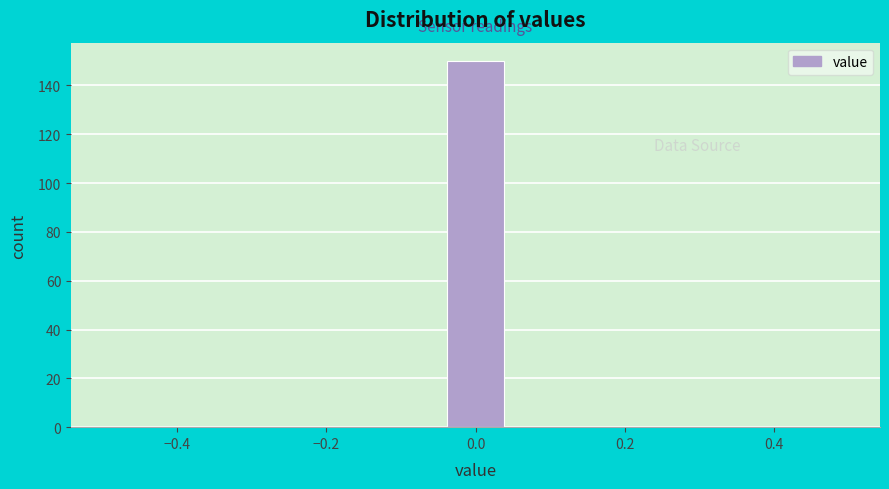

Which range on the x-axis has the tallest bar?

-0.04 to 0.04